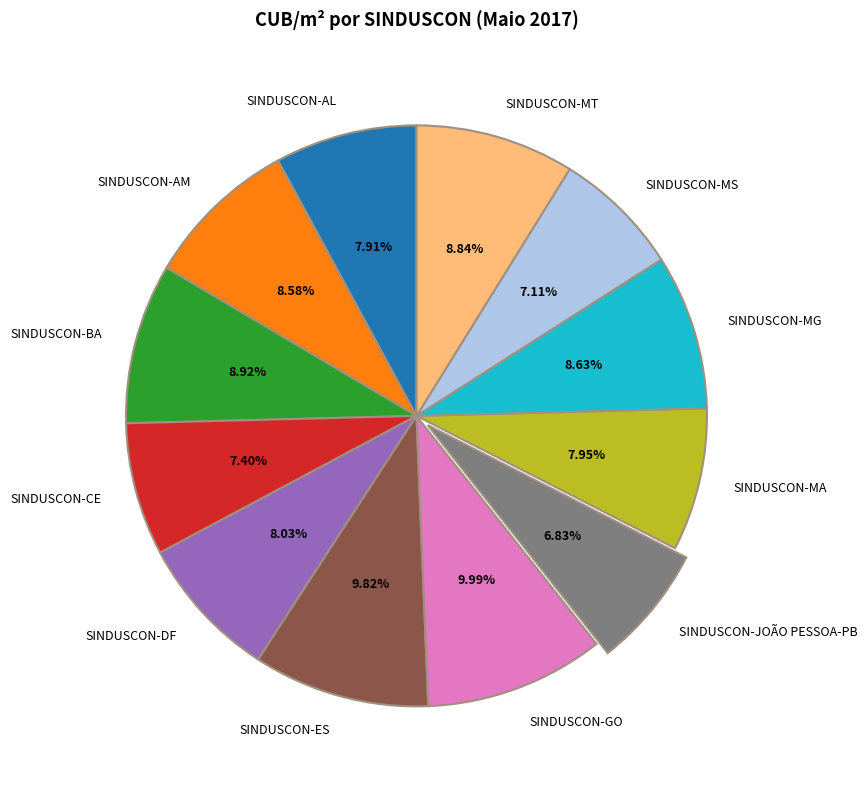

Is it true that SINDUSCON-MG is 24% of the pie?

False